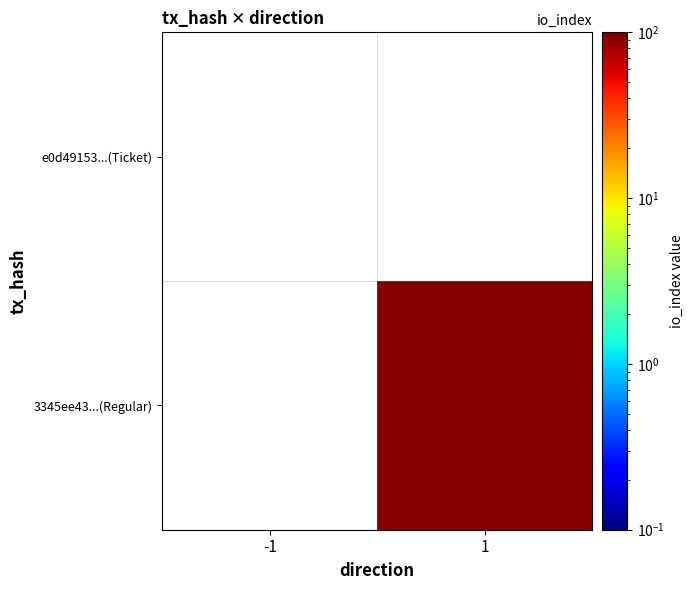

Which has a higher value, -1 or 1?

1